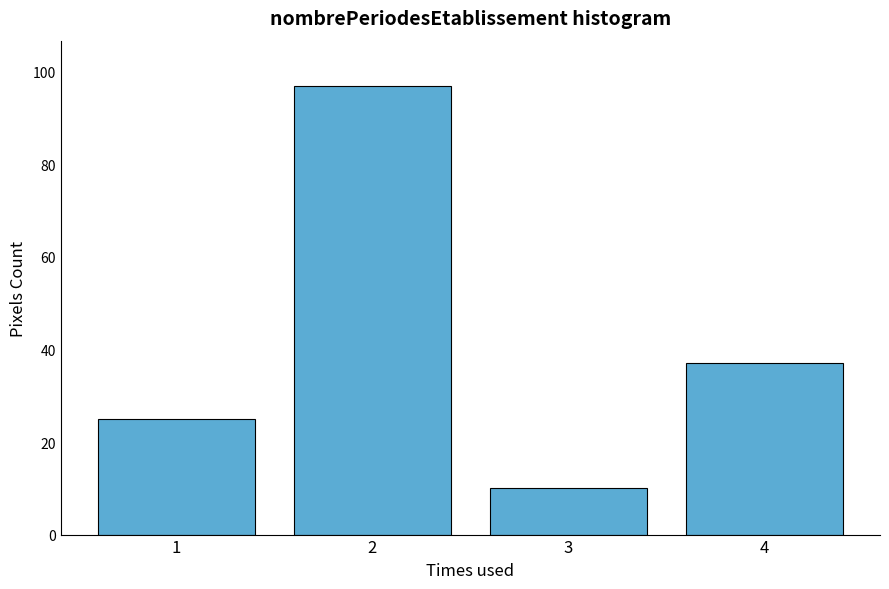

Reading right to left, extract all data points from this chart.

37	10	97	25